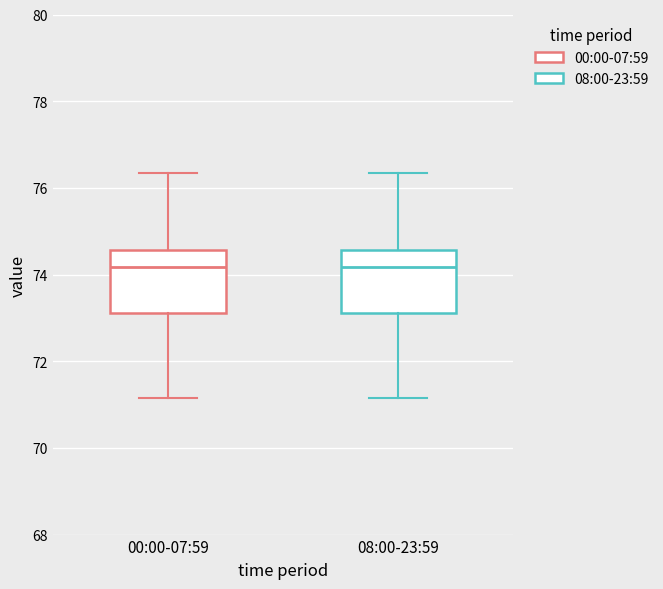

Reading left to right, transcribe this box plot: for each box, give where its median line is, the range the box spans, and where its two whiskers end, as read against the y-axis. The values are not printed on the chart, so give them approximately, as read against the axis.

00:00-07:59: median 74.2, box 73.2 to 74.6, whiskers 71.2 to 76.4
08:00-23:59: median 74.2, box 73.2 to 74.6, whiskers 71.2 to 76.4